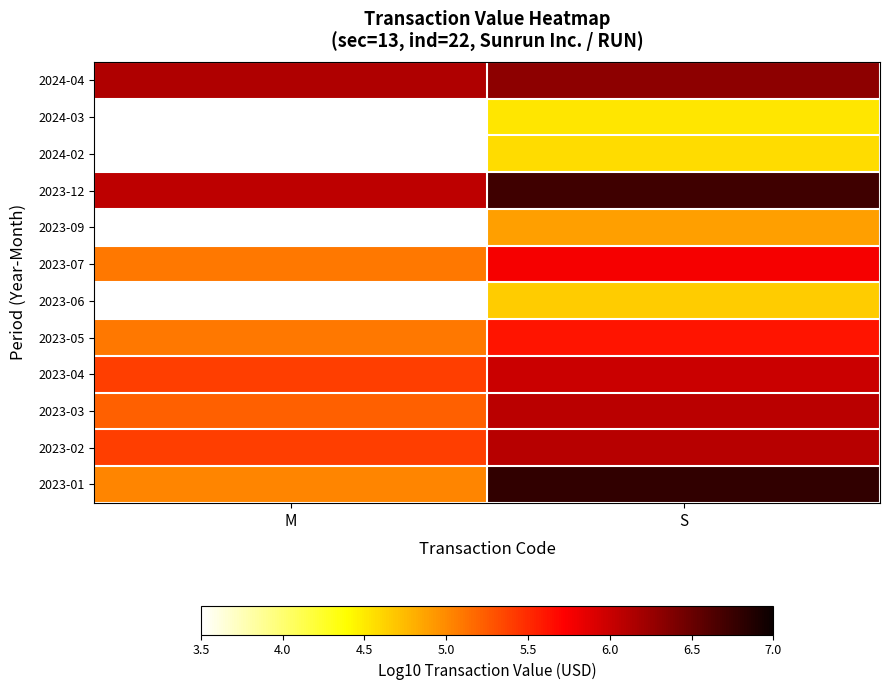

What is the spread (max minus min) of values at S?

2.3